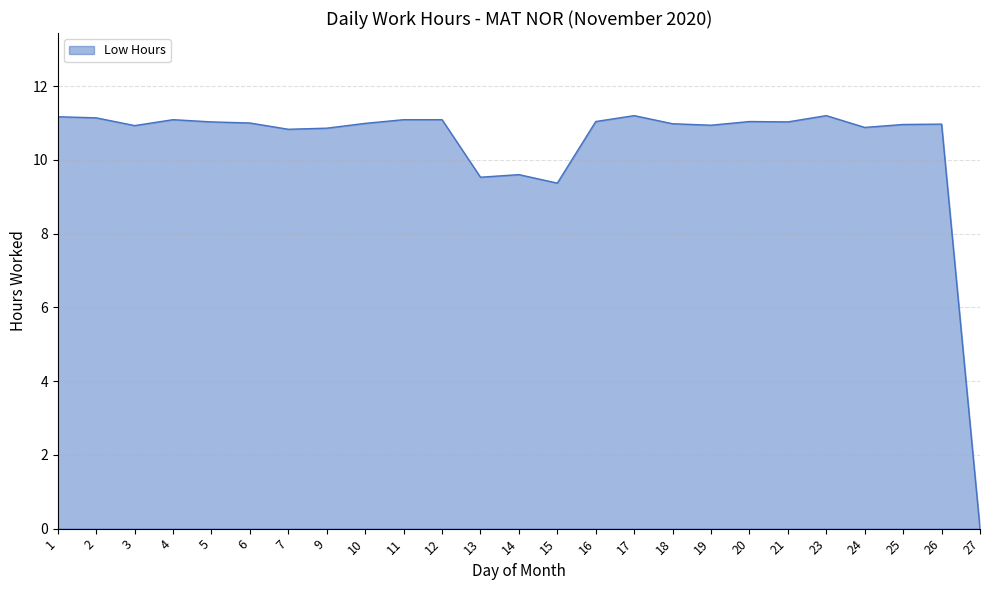

How many lines are shown in the chart?

1